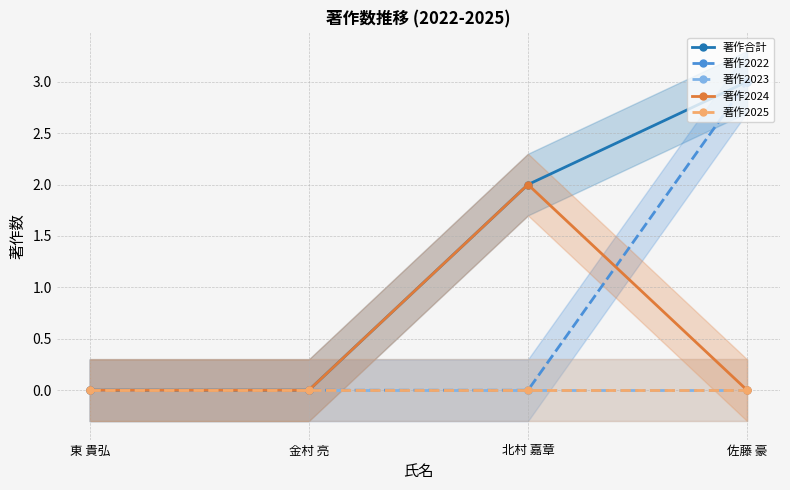

How many lines are shown in the chart?

5